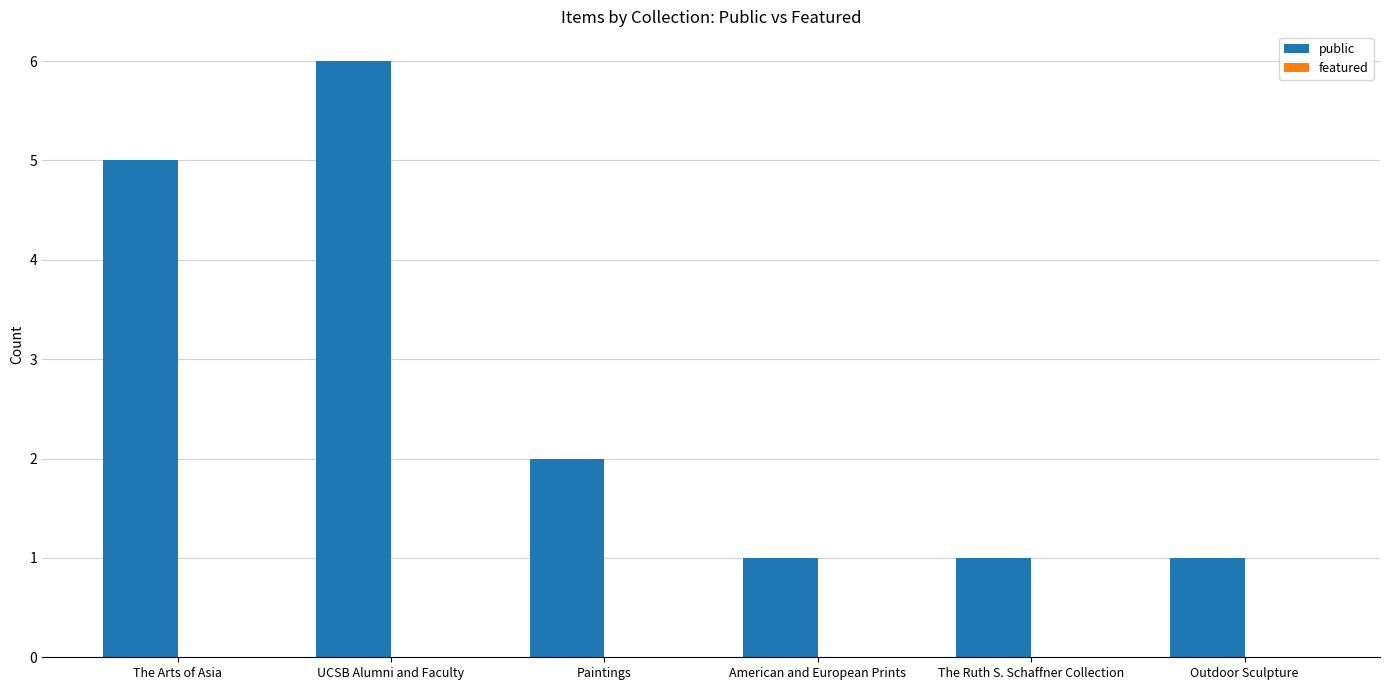

How many categories are shown in the chart?

6